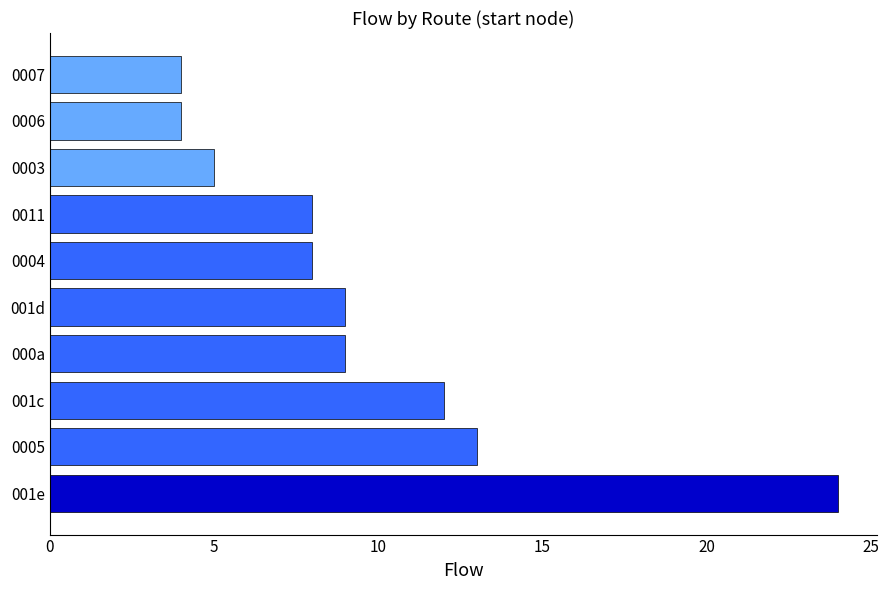

The value at 0006 is 4. True or false?

True